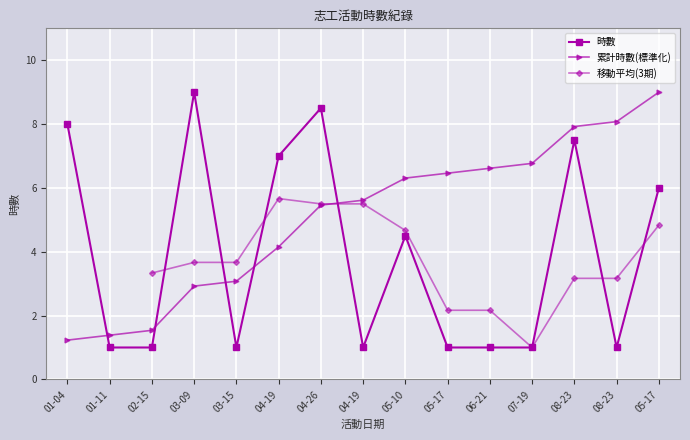

Read the value at 03-09.

9.0